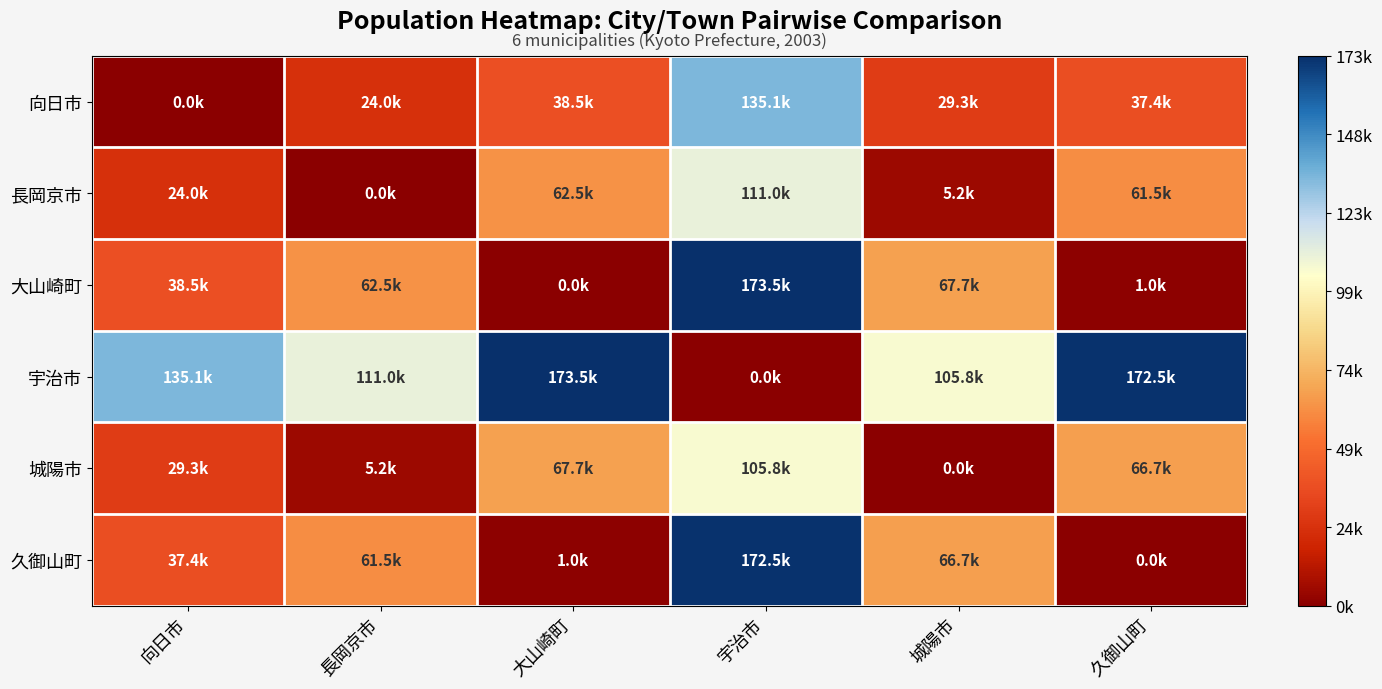

What is the total value across all series at 城陽市?

274692